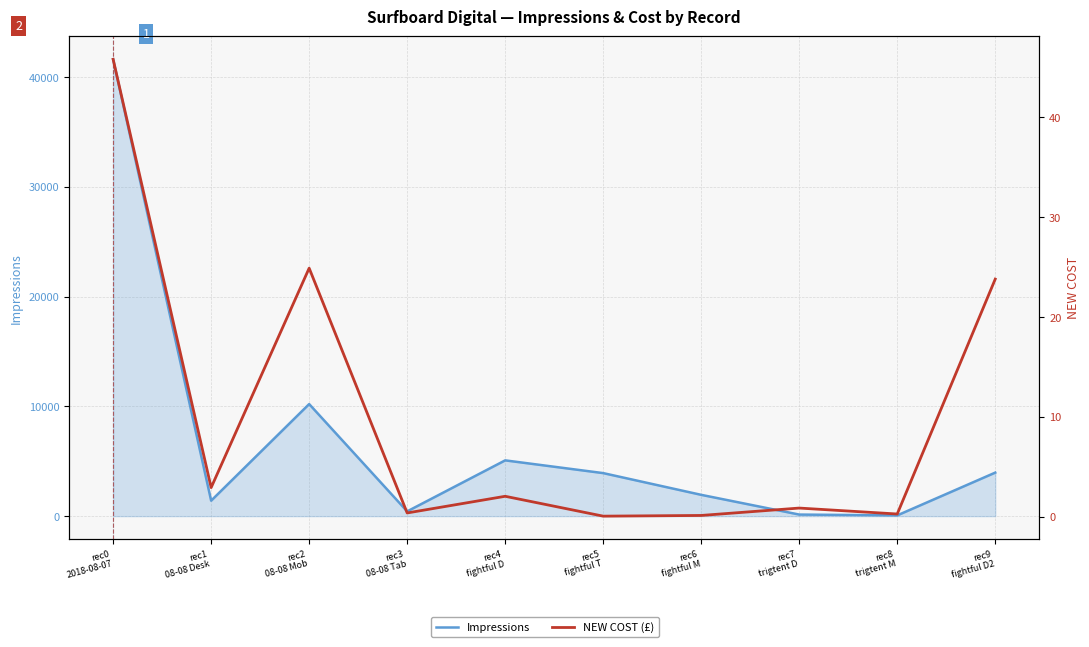

What is the difference between the NEW COST (£) values at rec1
08-08 Desk and rec8
 trigtent M?

2.6